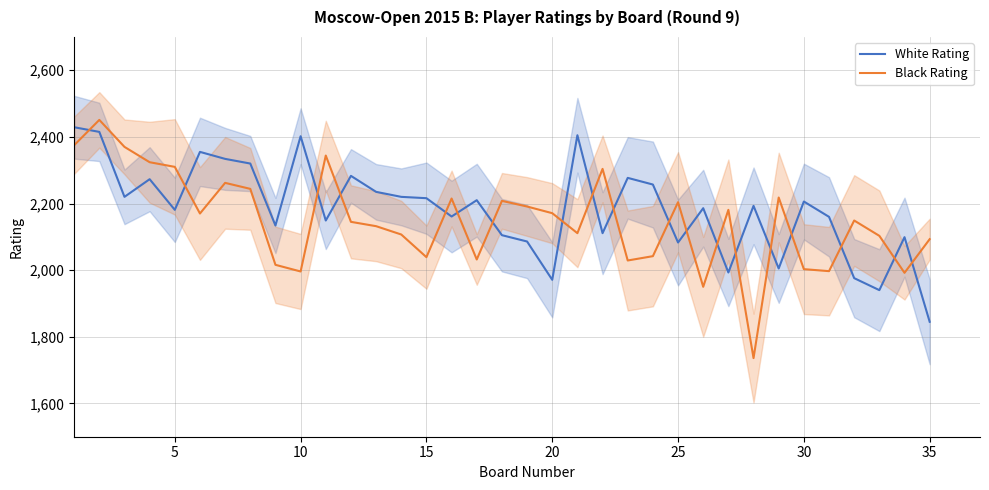

What is the smallest value displayed?

1736